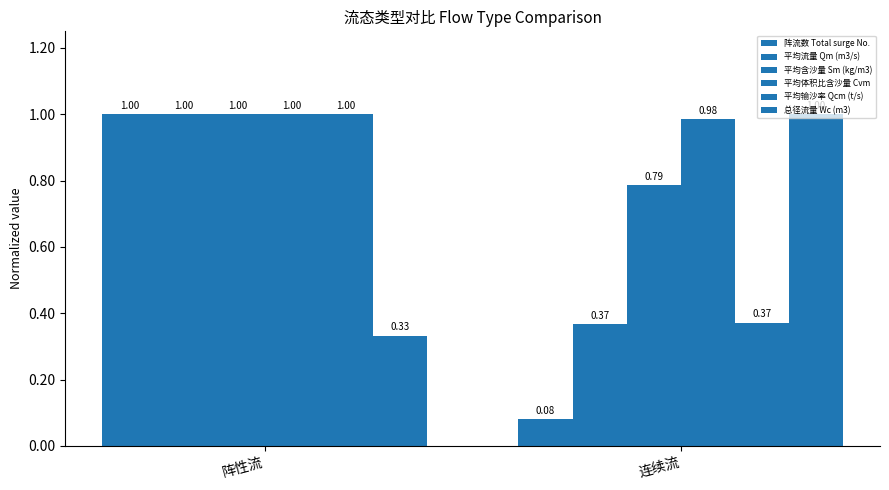

Reading right to left, transcribe all the data shown in this chart.

阵流数 Total surge No.: 0.1	1.0
平均流量 Qm (m3/s): 0.4	1.0
平均含沙量 Sm (kg/m3): 0.8	1.0
平均体积比含沙量 Cvm: 1.0	1.0
平均输沙率 Qcm (t/s): 0.4	1.0
总径流量 Wc (m3): 1.0	0.3